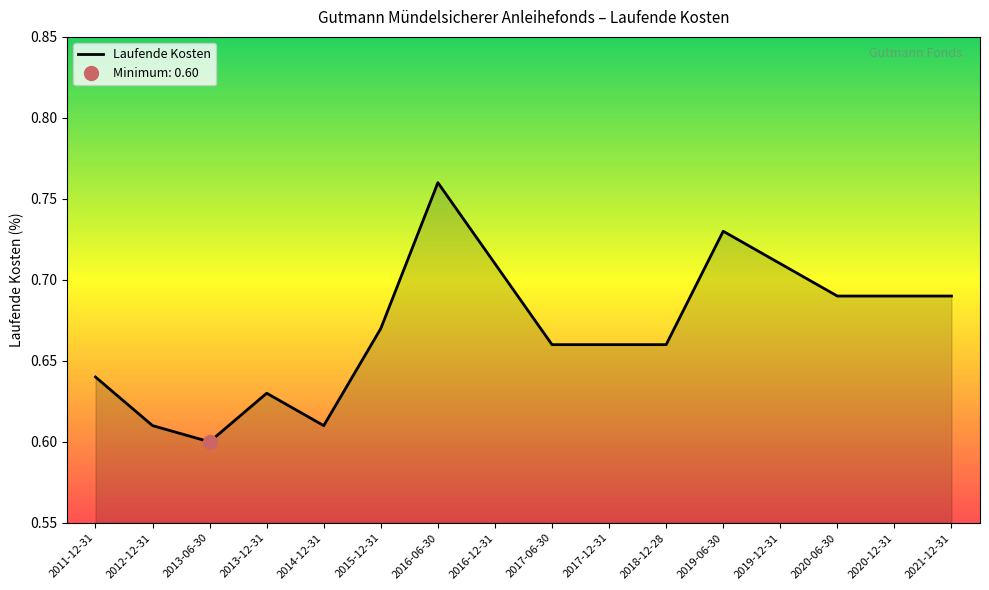

How many interior local peaks (higher than both neighbors) does the data have?

3